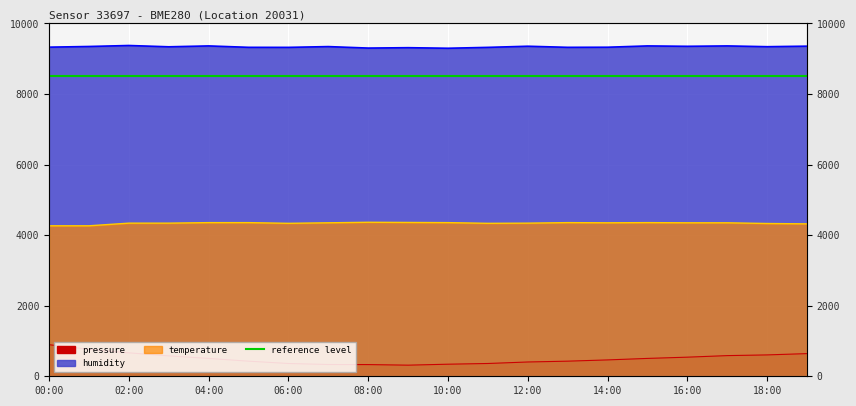

List the series in order of their overall mean, highest first.

humidity, temperature, pressure